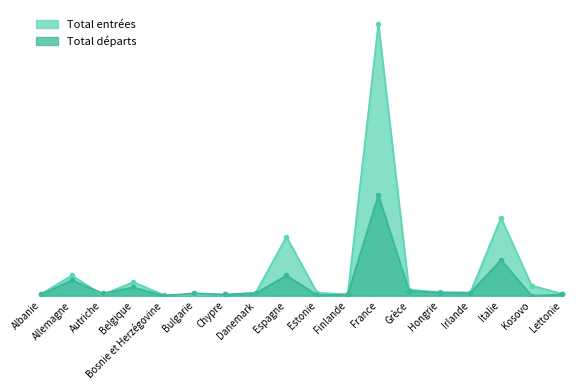

Does the chart have visible grid lines?

No